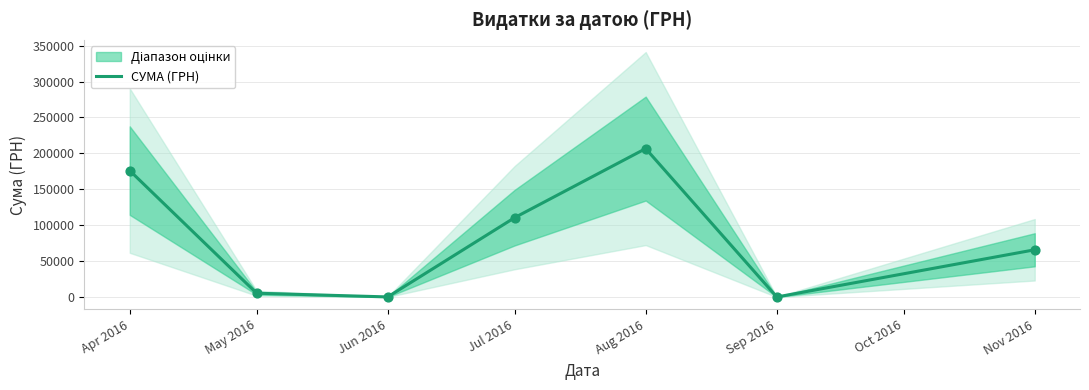

Approximately how many times larger is the value at Aug 2016 compared to Apr 2016?

1.2